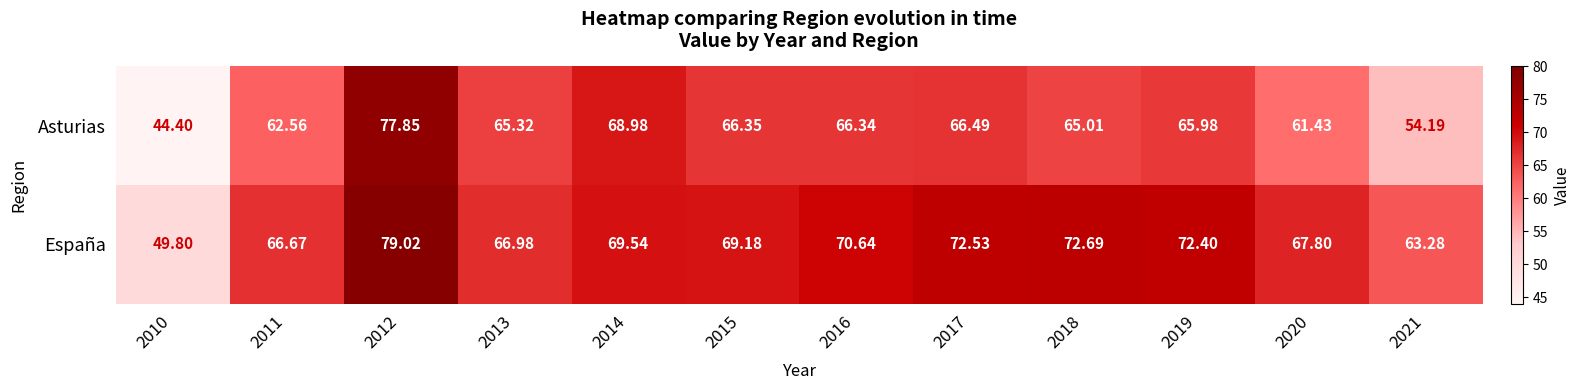

At 2016, list the series in order from smallest to largest.

Asturias, España